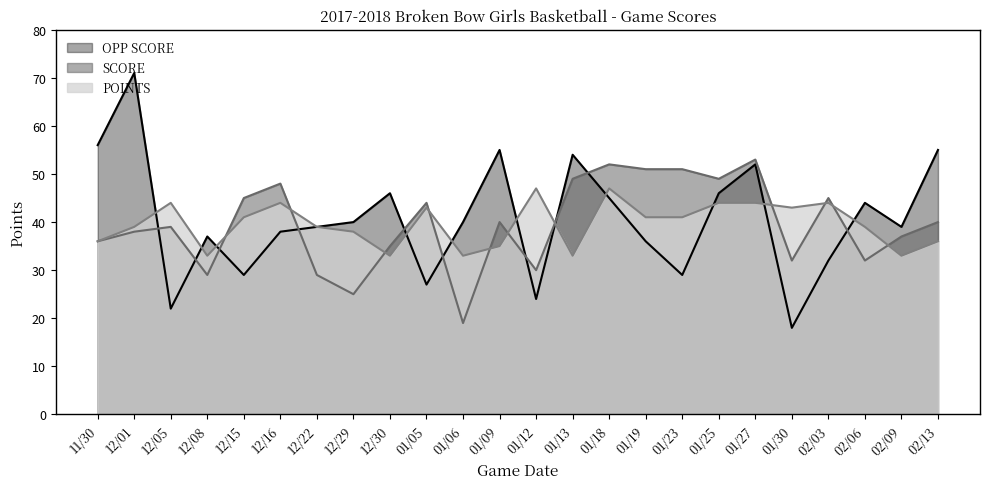

Between which two adjacent categories do OPP SCORE and SCORE first intersect?

12/01 and 12/05